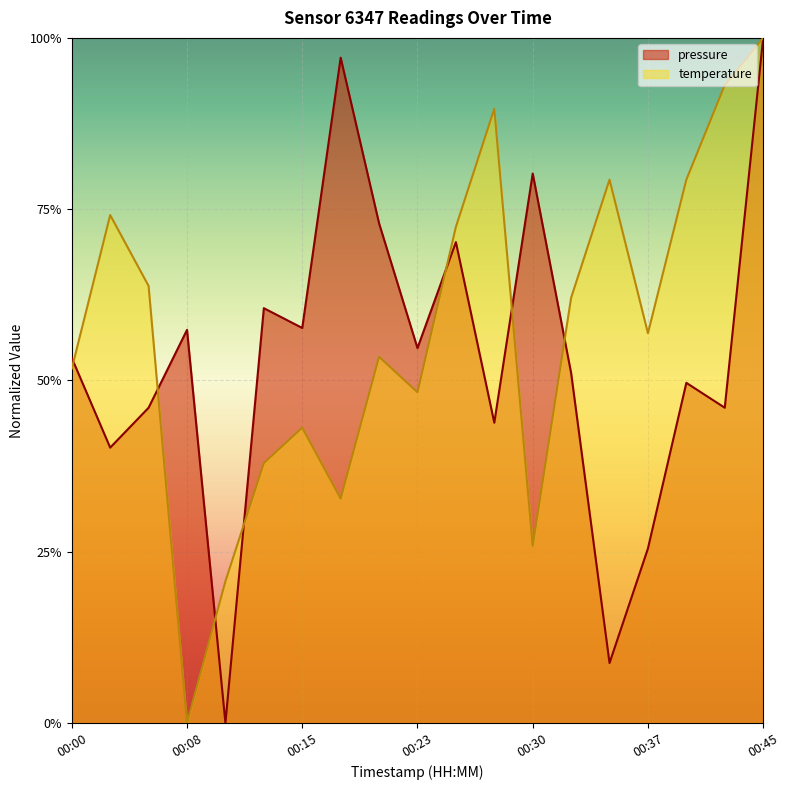

What are all the series names shown in the legend?

pressure, temperature